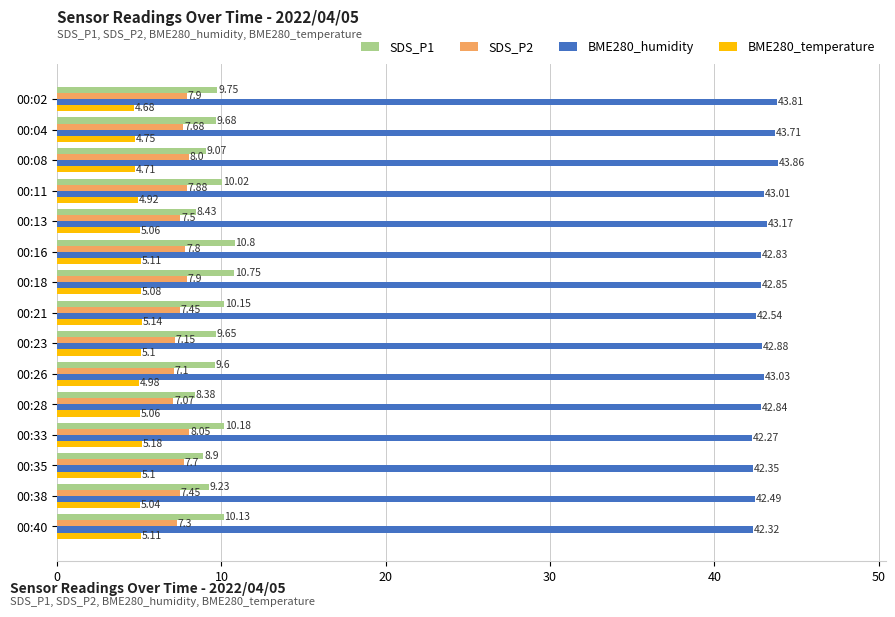

What is the difference between the highest and lowest values at 00:02?

39.1